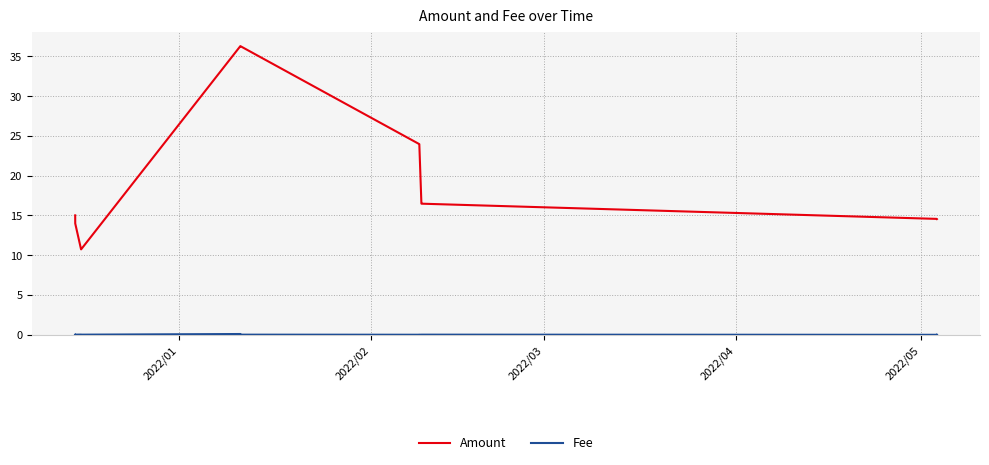

Which series has the widest spread of values?

Amount